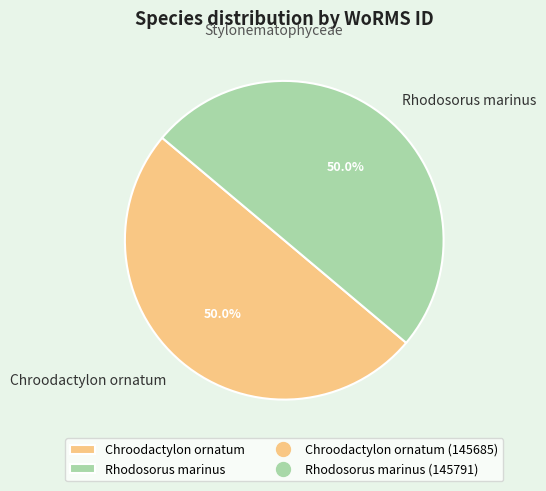

Combined, what portion of the pie is Rhodosorus marinus and Chroodactylon ornatum?

100.0%